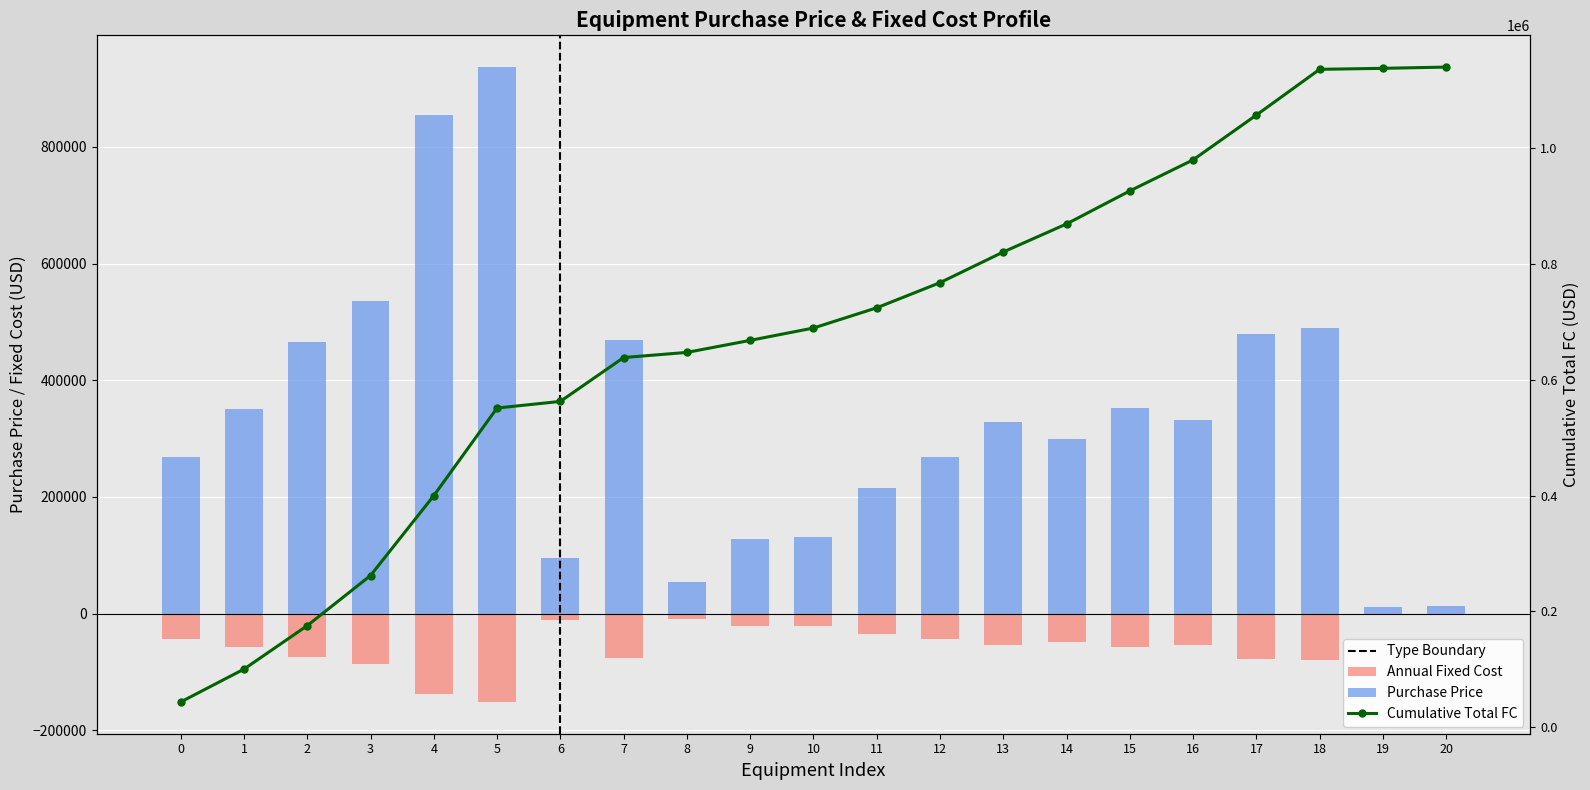

What are all the series names shown in the legend?

Purchase Price, Annual Fixed Cost, Cumulative Total FC